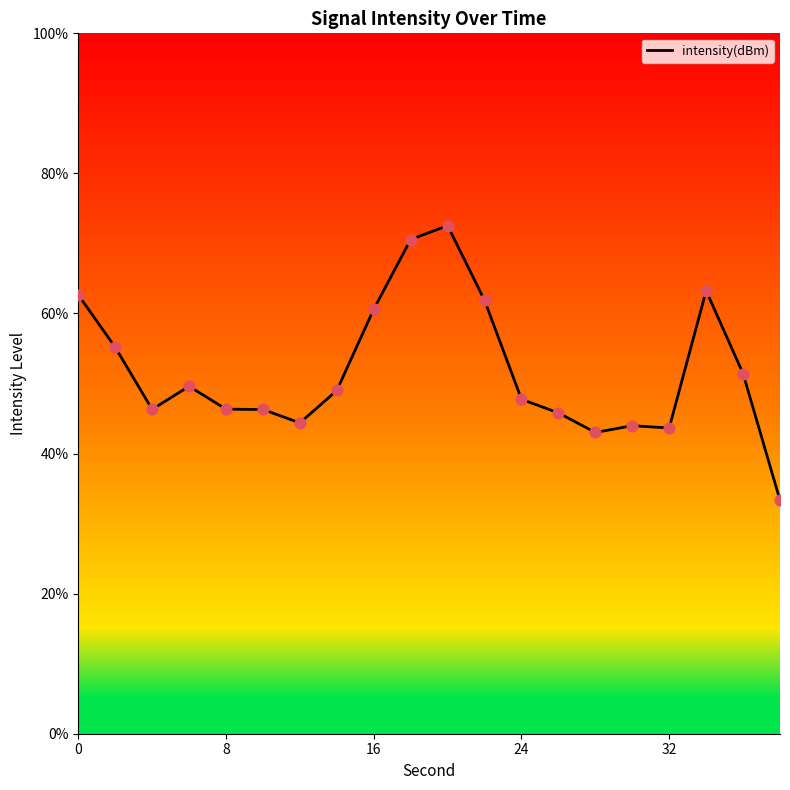

What is the difference between the maximum and minimum values?

39.2